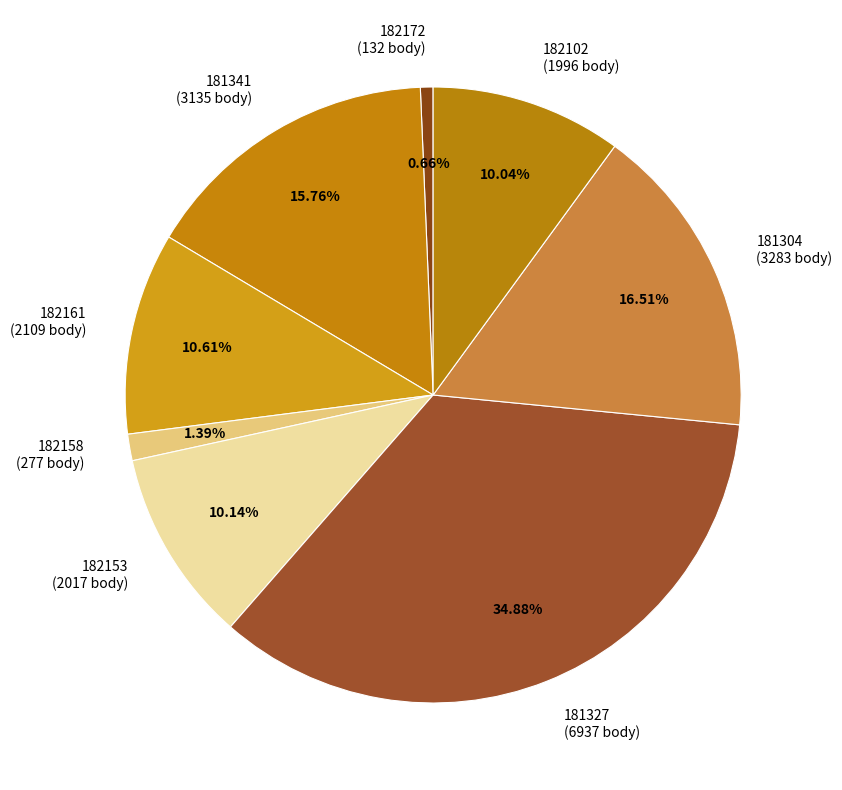

To the nearest percent, what is the difference between the 181327 and 182161 slice percentages?

24%